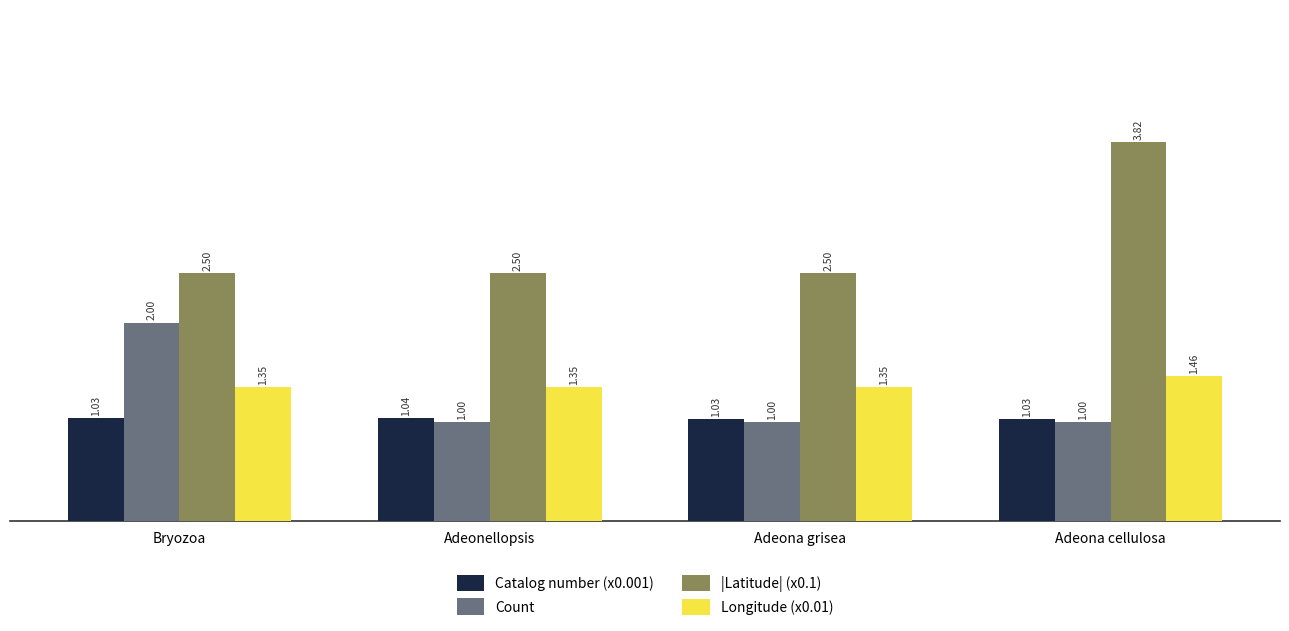

Are the bars grouped side by side (vs. stacked)?

Yes